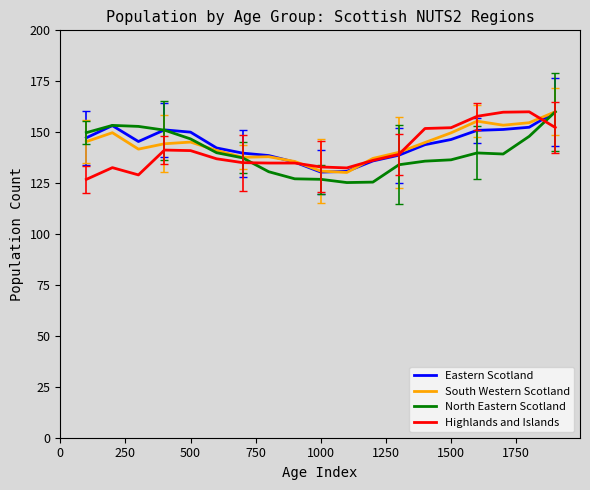

In South Western Scotland, how many points are higher than both neighbors (excluding endpoints)?

4